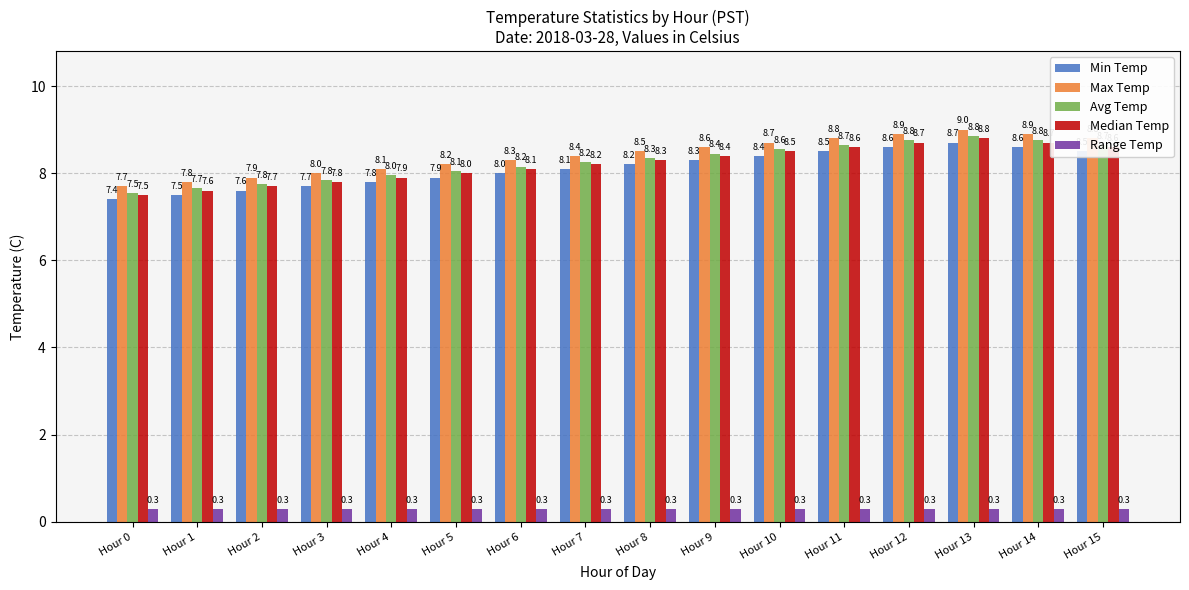

What is the sum of all Range Temp values?

4.8